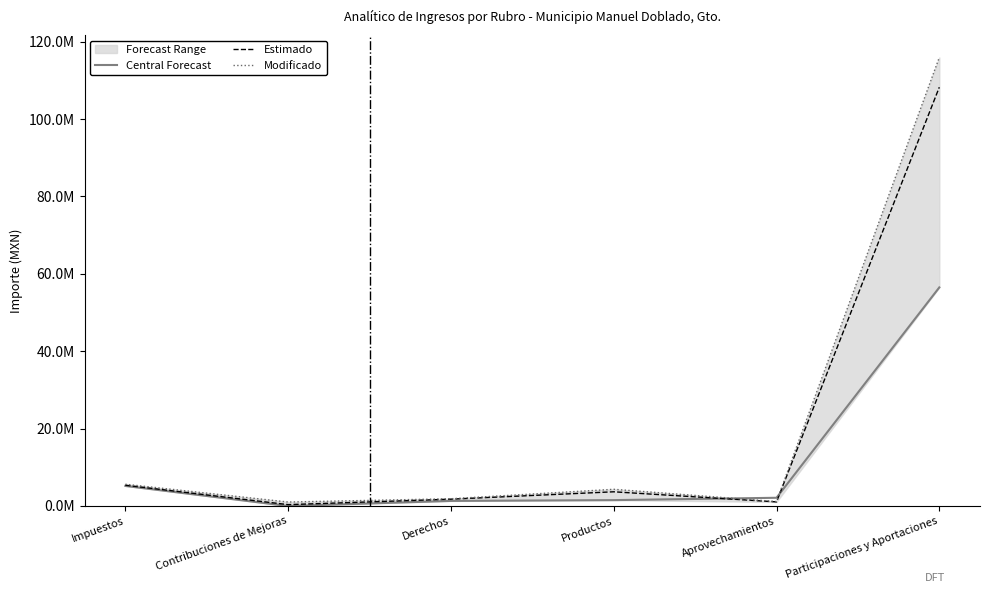

True or false: Modificado has more than 2 interior local peaks.

False